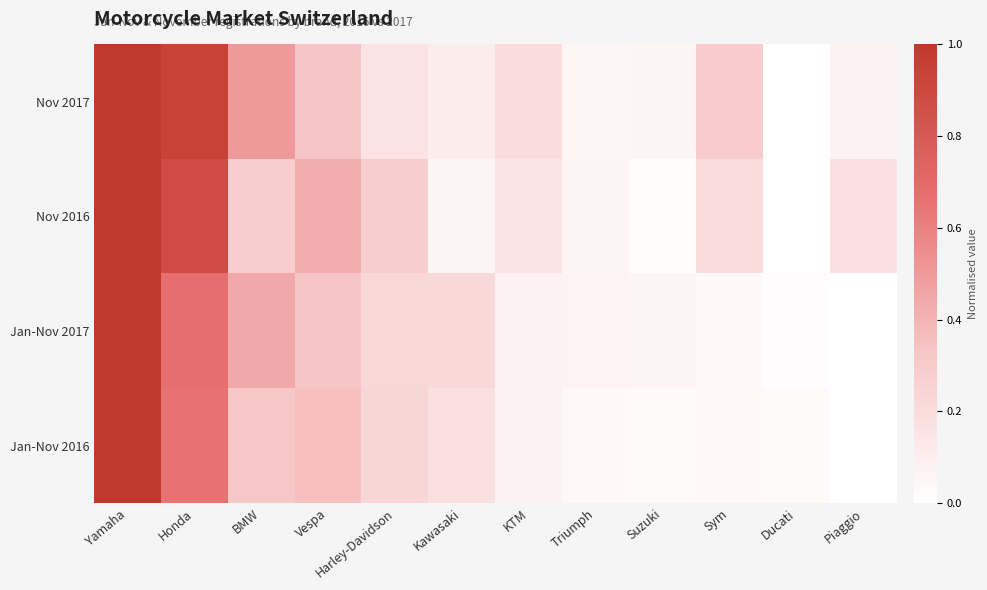

Reading left to right, list all the values displayed in this chart.

Nov 2017: Yamaha=1.0	Honda=0.9	BMW=0.5	Vespa=0.3	Harley-Davidson=0.2	Kawasaki=0.1	KTM=0.2	Triumph=0.1	Suzuki=0.1	Sym=0.3	Ducati=0.0	Piaggio=0.1
Nov 2016: Yamaha=1.0	Honda=0.9	BMW=0.3	Vespa=0.4	Harley-Davidson=0.3	Kawasaki=0.1	KTM=0.2	Triumph=0.1	Suzuki=0.0	Sym=0.2	Ducati=0.0	Piaggio=0.2
Jan-Nov 2017: Yamaha=1.0	Honda=0.7	BMW=0.4	Vespa=0.3	Harley-Davidson=0.2	Kawasaki=0.2	KTM=0.1	Triumph=0.1	Suzuki=0.1	Sym=0.0	Ducati=0.0	Piaggio=0.0
Jan-Nov 2016: Yamaha=1.0	Honda=0.7	BMW=0.3	Vespa=0.4	Harley-Davidson=0.2	Kawasaki=0.2	KTM=0.1	Triumph=0.0	Suzuki=0.0	Sym=0.0	Ducati=0.0	Piaggio=0.0